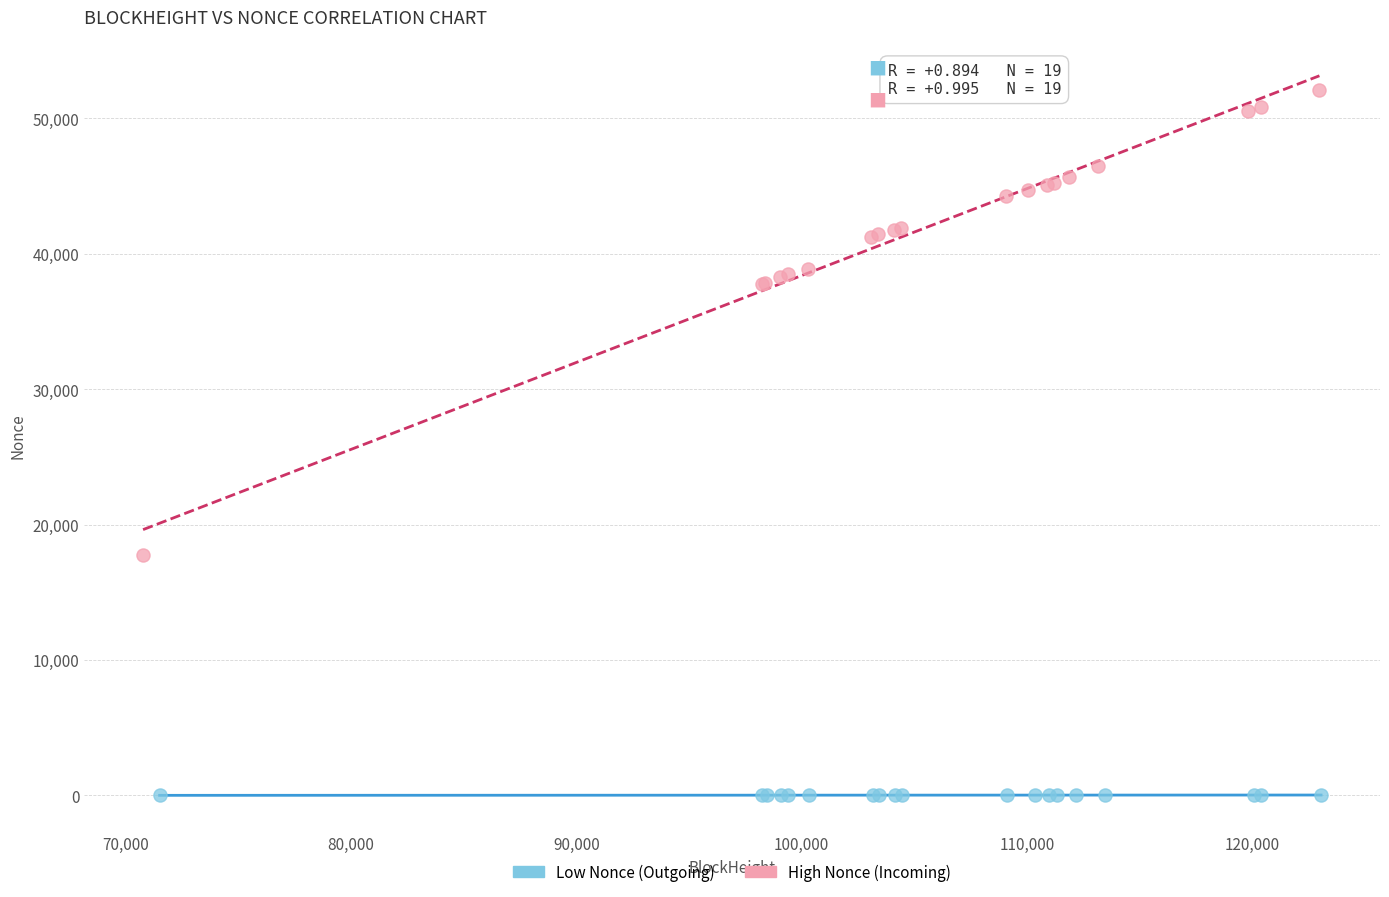

Which series reaches the maximum Y coordinate?

High Nonce (Incoming)